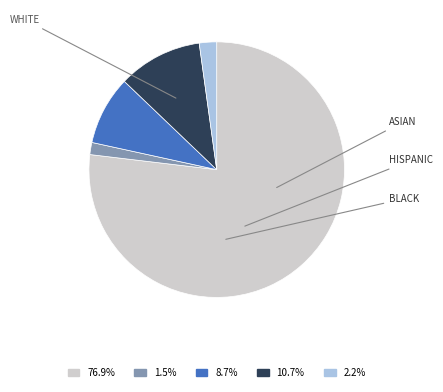

Does any single category account for the majority?

Yes